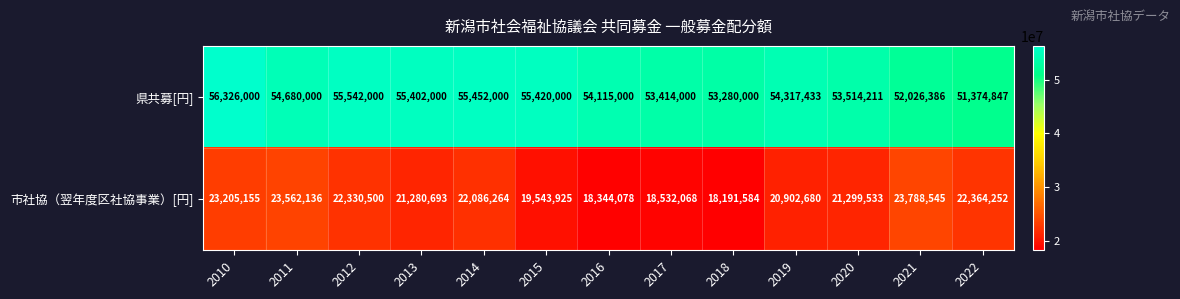

What is the sum of the 県共募[円] values at 2020 and 2016?

107629211